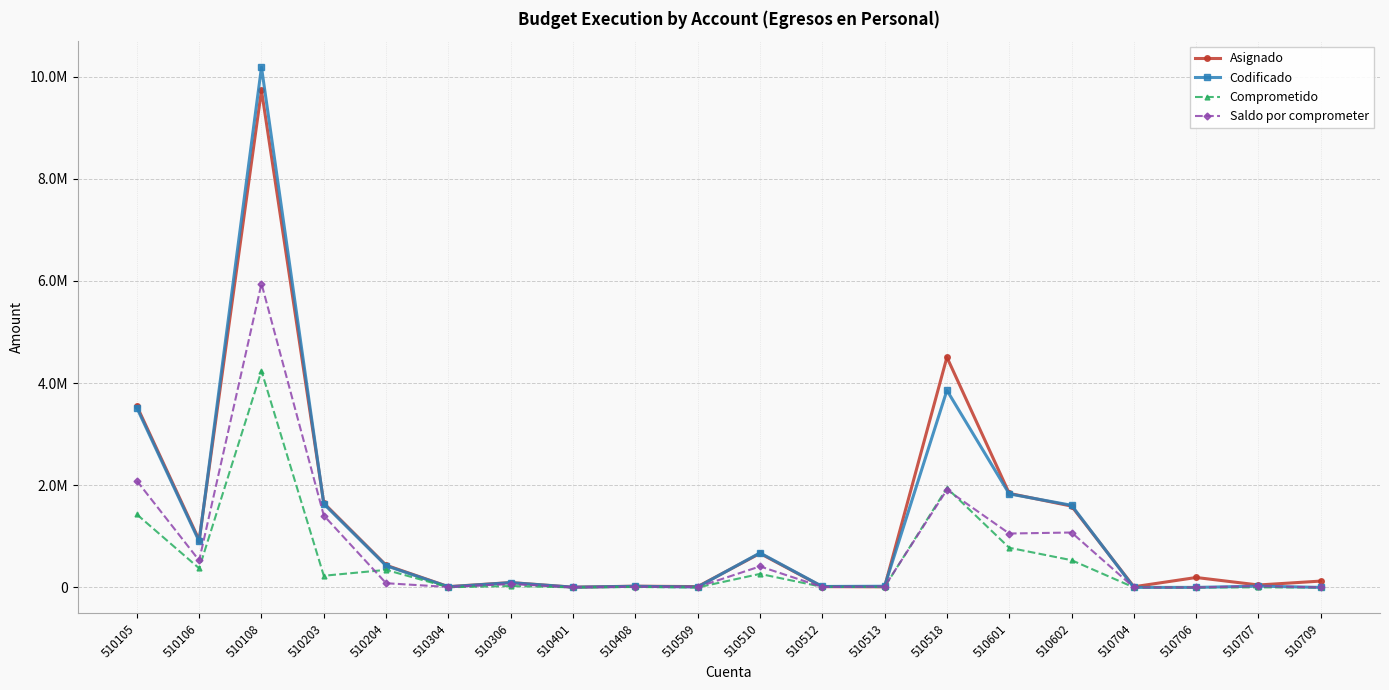

The value of Codificado at 510203 is 2176526.8. True or false?

False